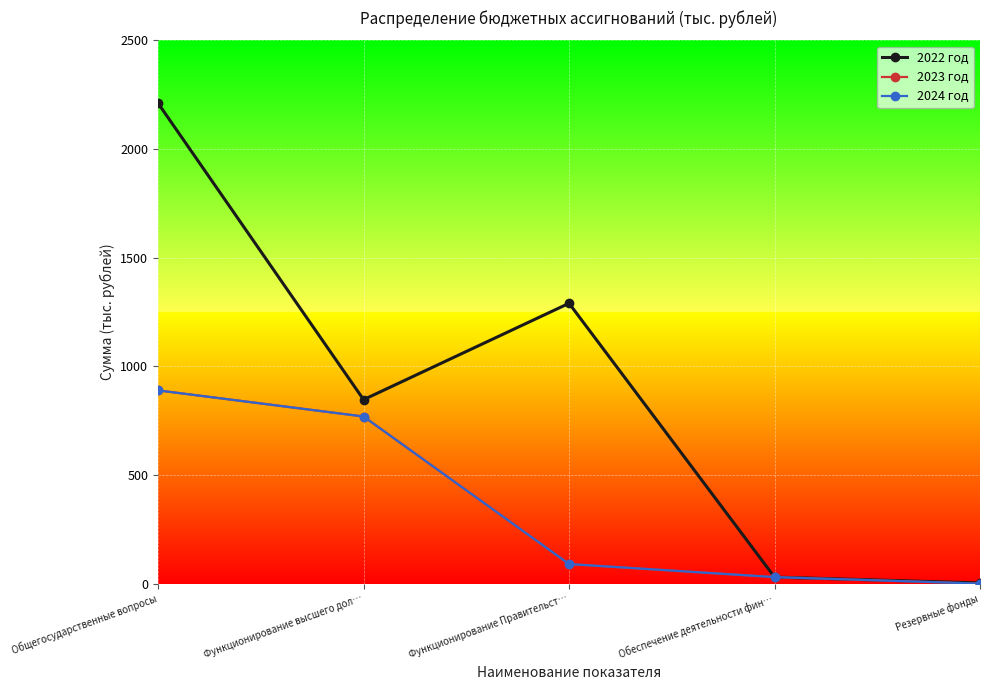

Is this an area chart (filled region under the line)?

No